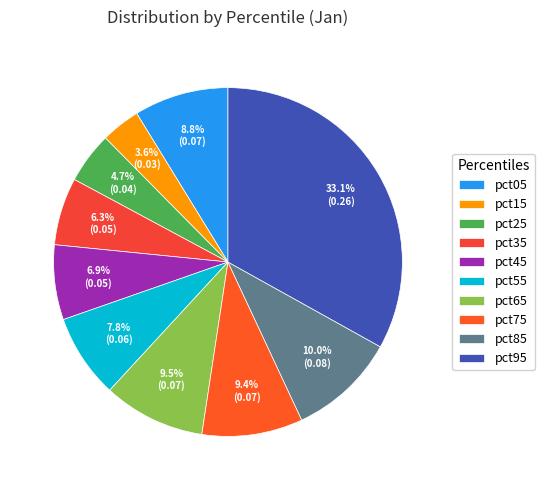

Rank the categories by value from lowest to highest.

pct15, pct25, pct35, pct45, pct55, pct05, pct75, pct65, pct85, pct95